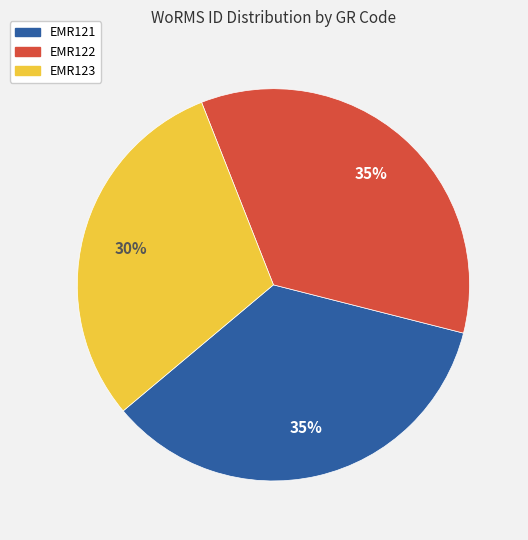

To the nearest percent, what is the difference between the largest and smallest slice percentages?

5%